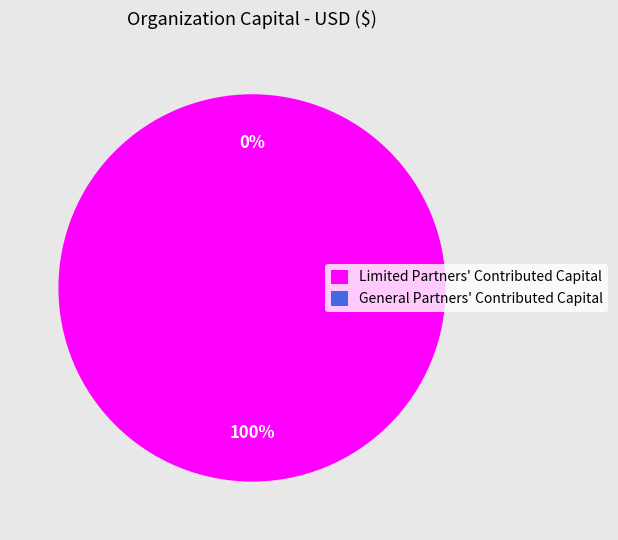

What is the change in value from Limited Partners' Contributed Capital to General Partners' Contributed Capital?

-42433763